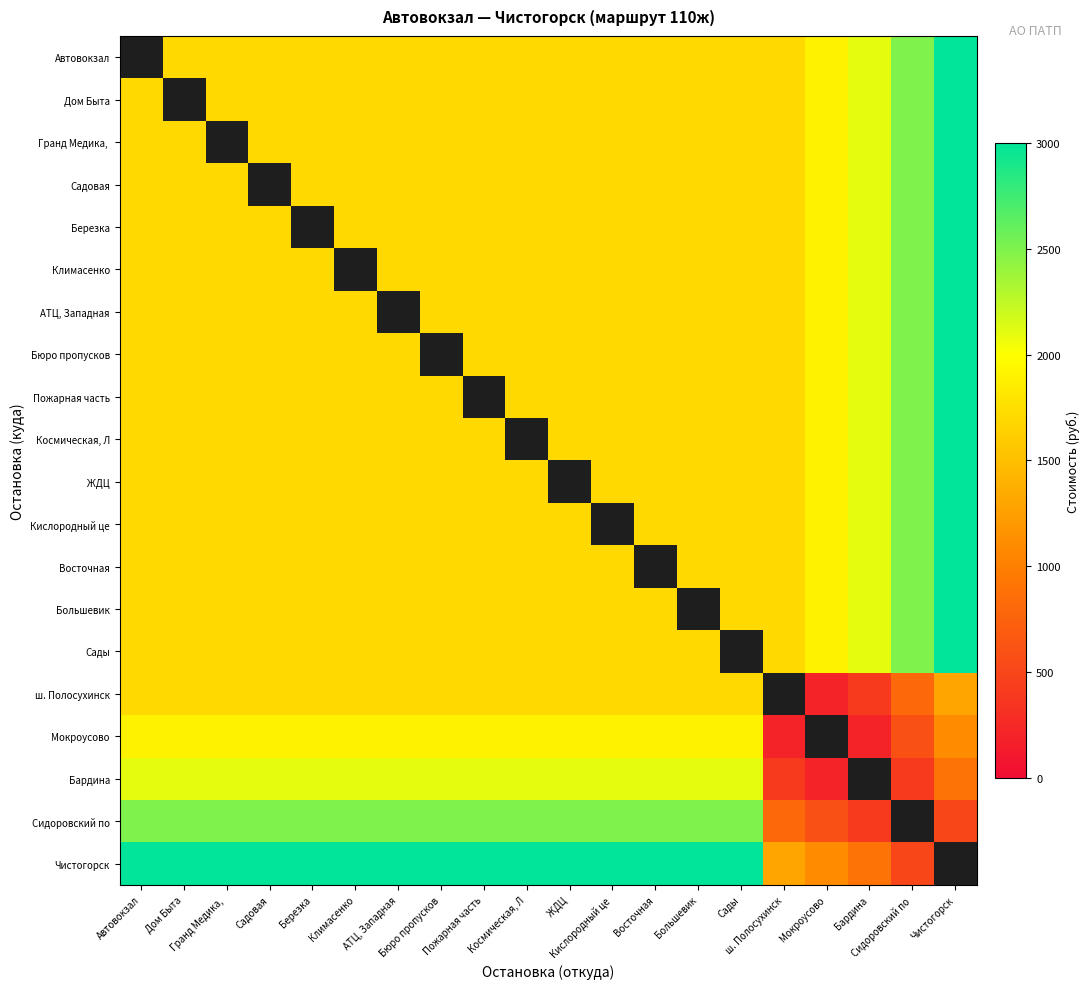

How many distinct data groups are displayed?

20